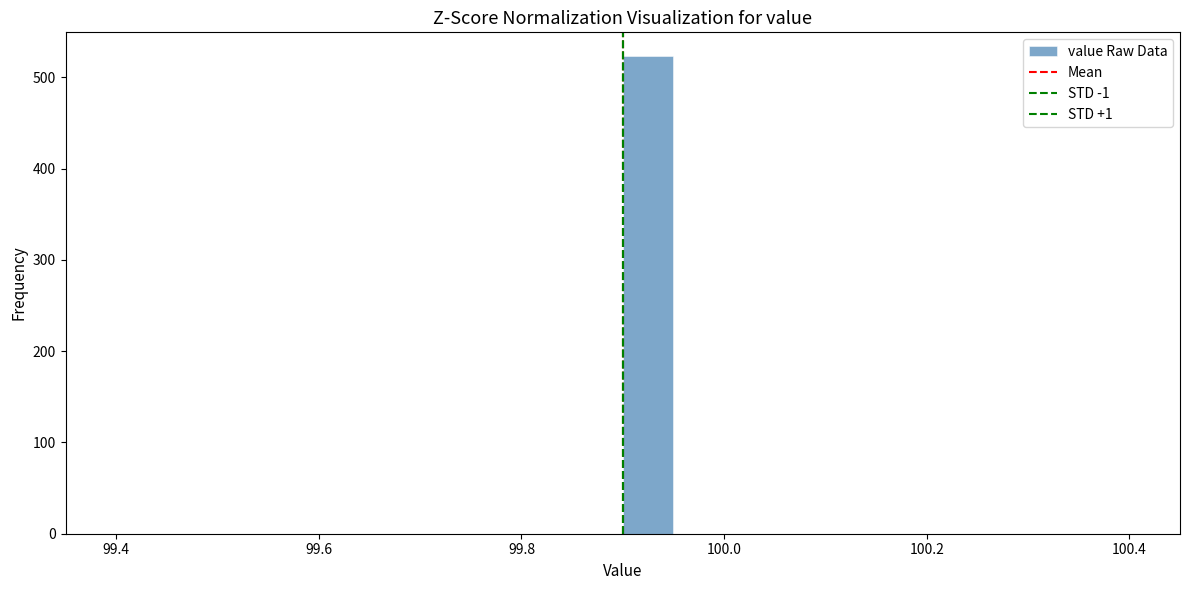

Around what value on the x-axis is the tallest bar? Give the approximate position of its centre, as read against the axis.

99.92